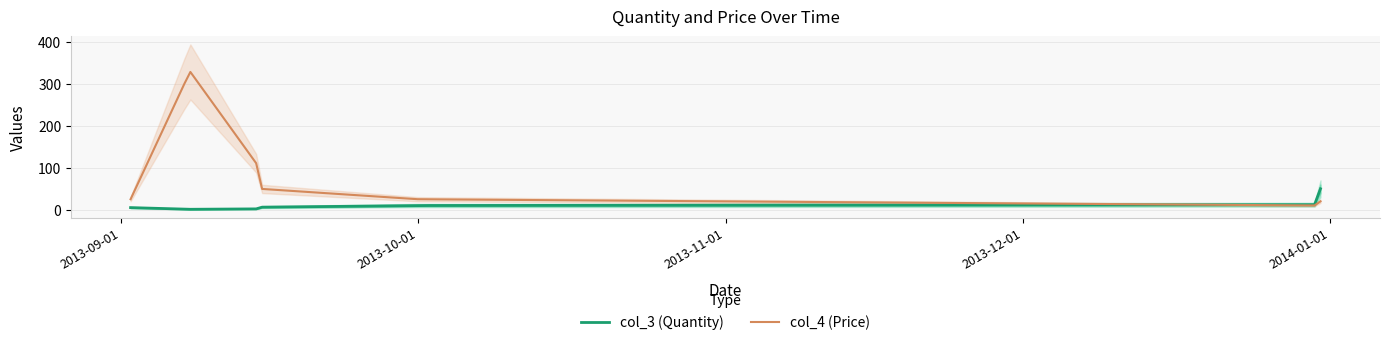

What is the minimum value for col_4?

10